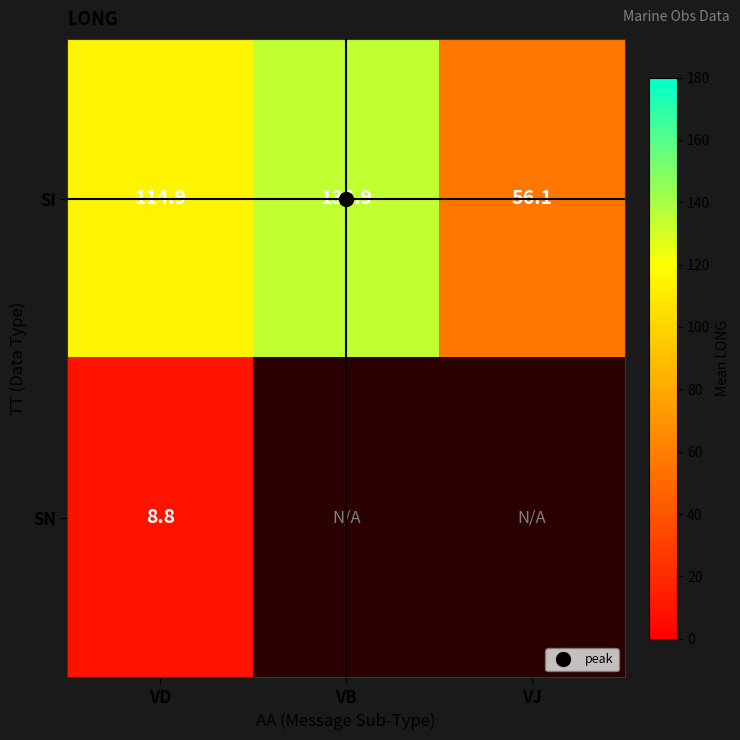

At which category is the sum across all series the highest?

VD